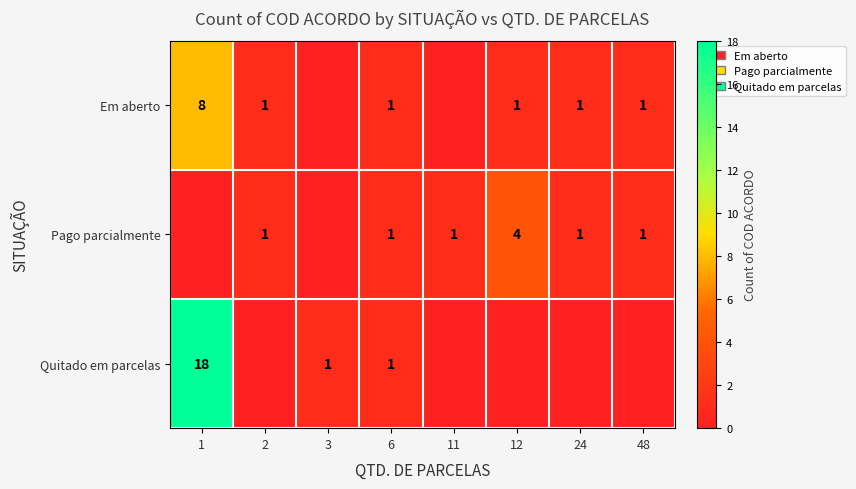

True or false: Quitado em parcelas has a value of 0 at 3.

False